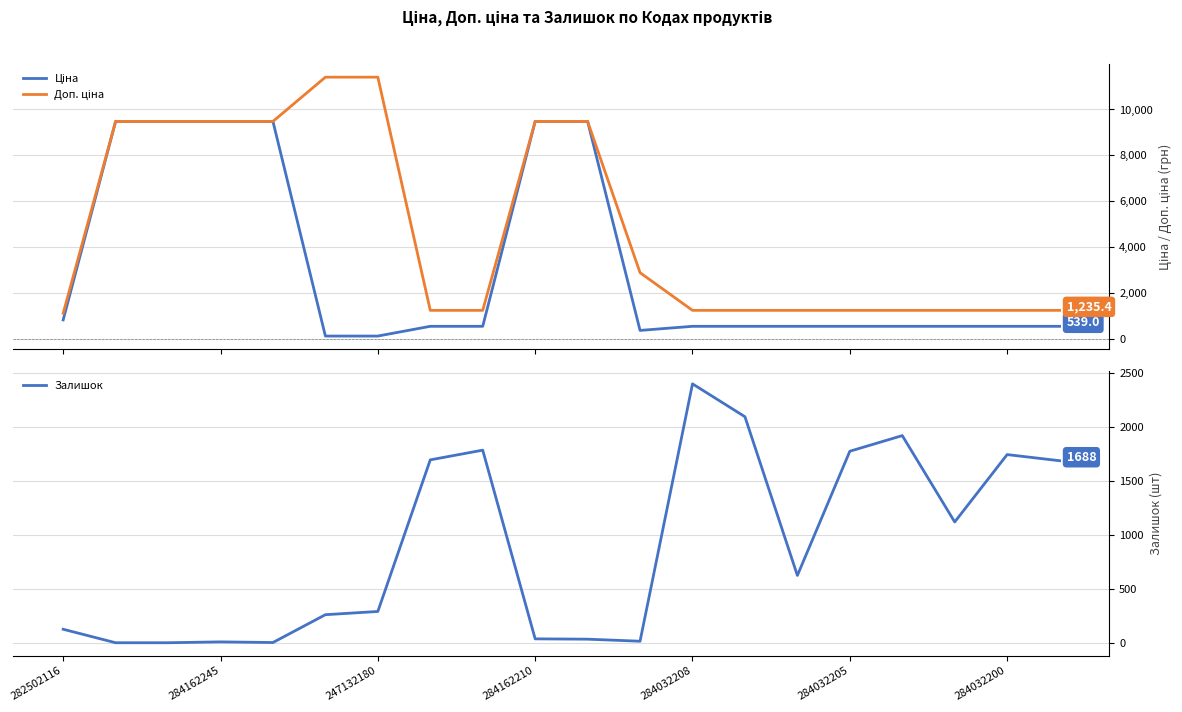

Rank the series by their average value, from highest to lowest.

Доп. ціна, Ціна, Залишок